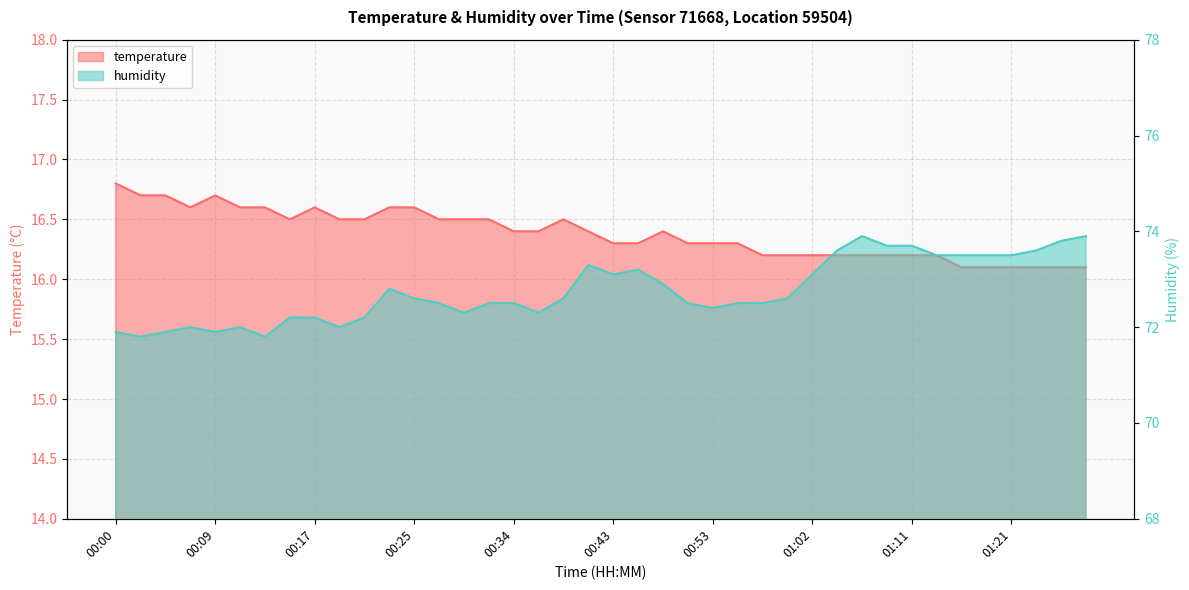

Which series changed the most between 00:38 and 01:00?

temperature